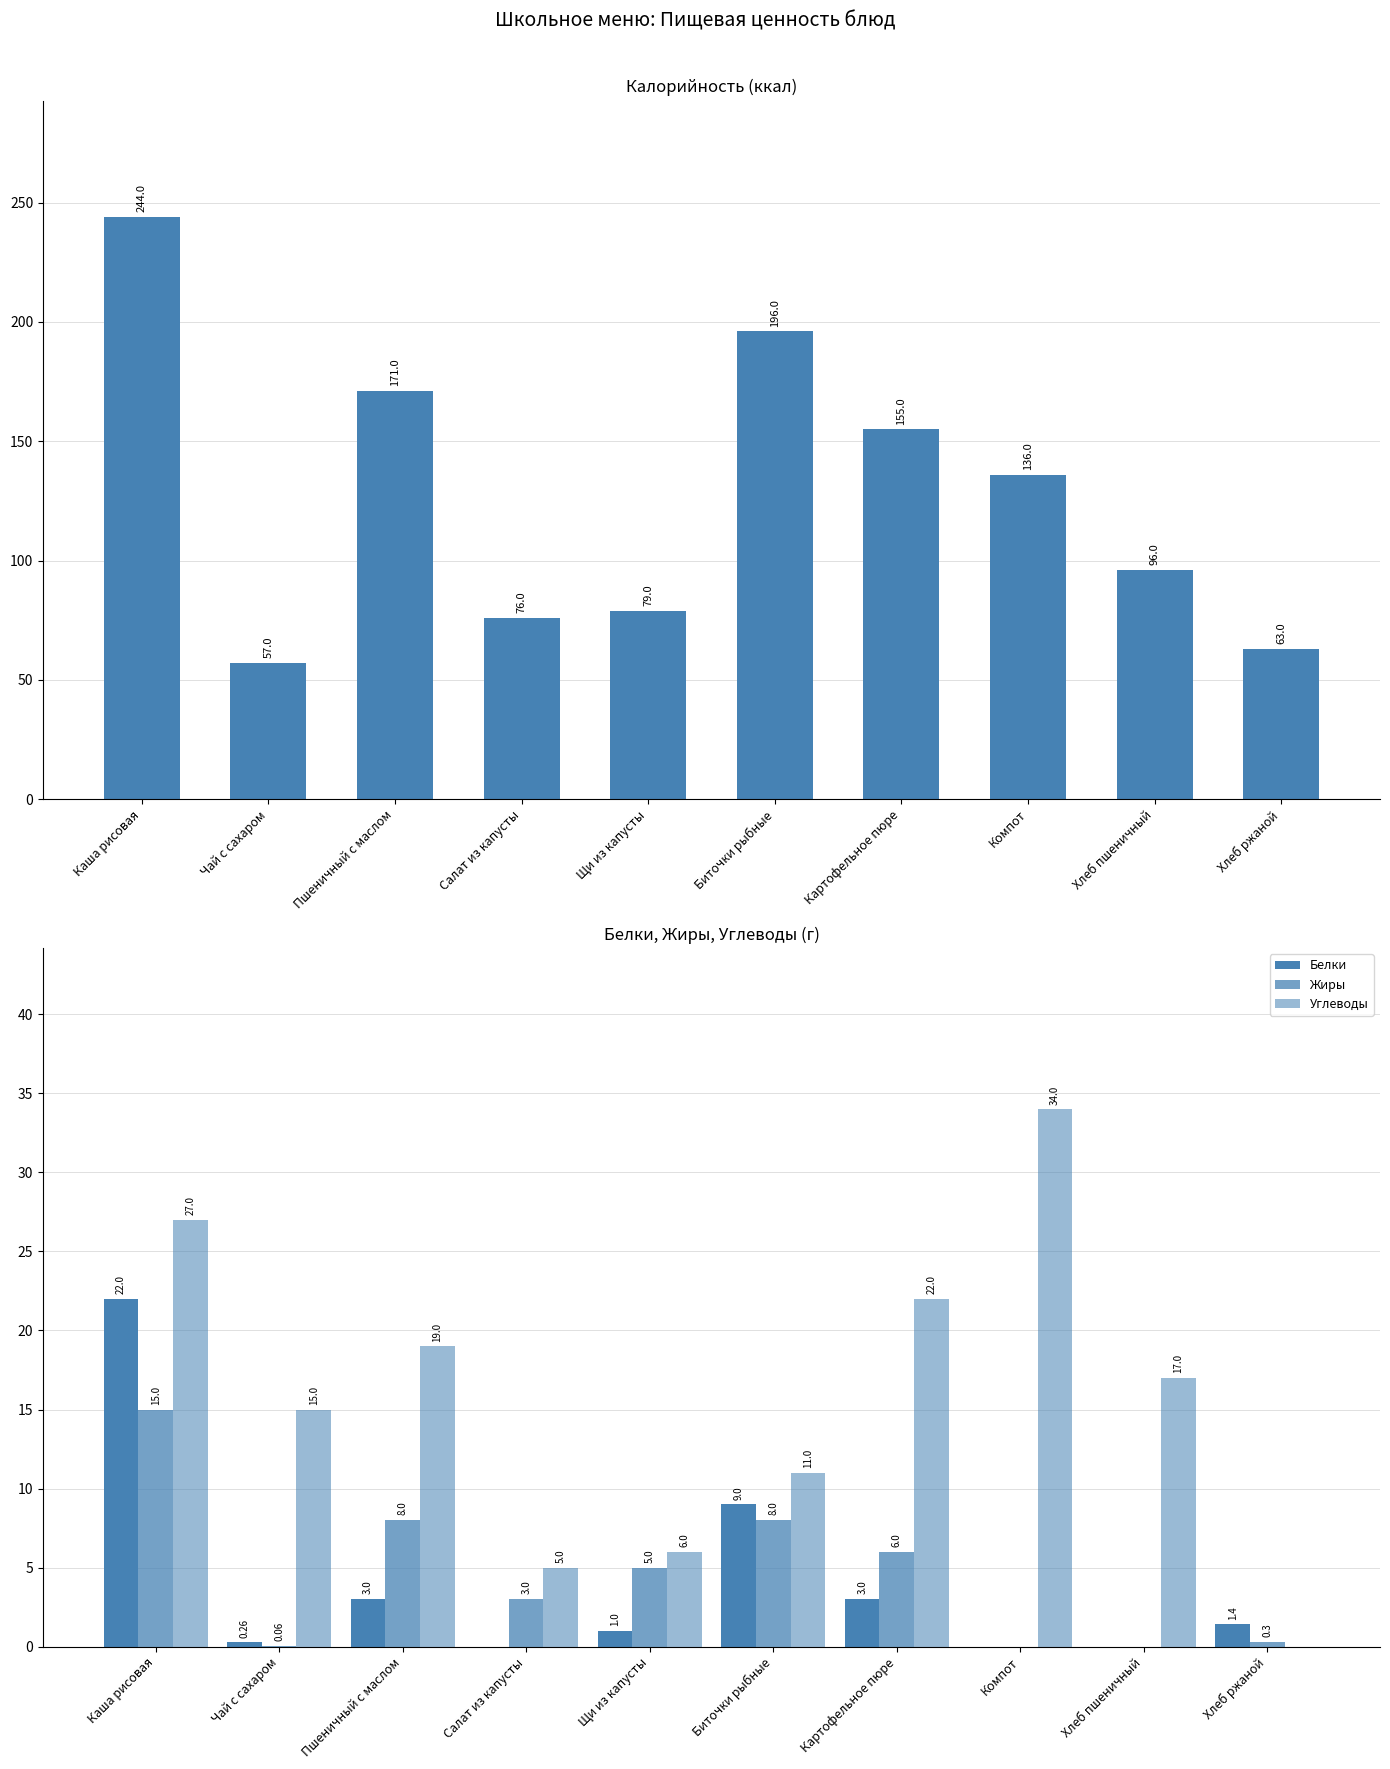

What is the sum of all Белки values?

39.7